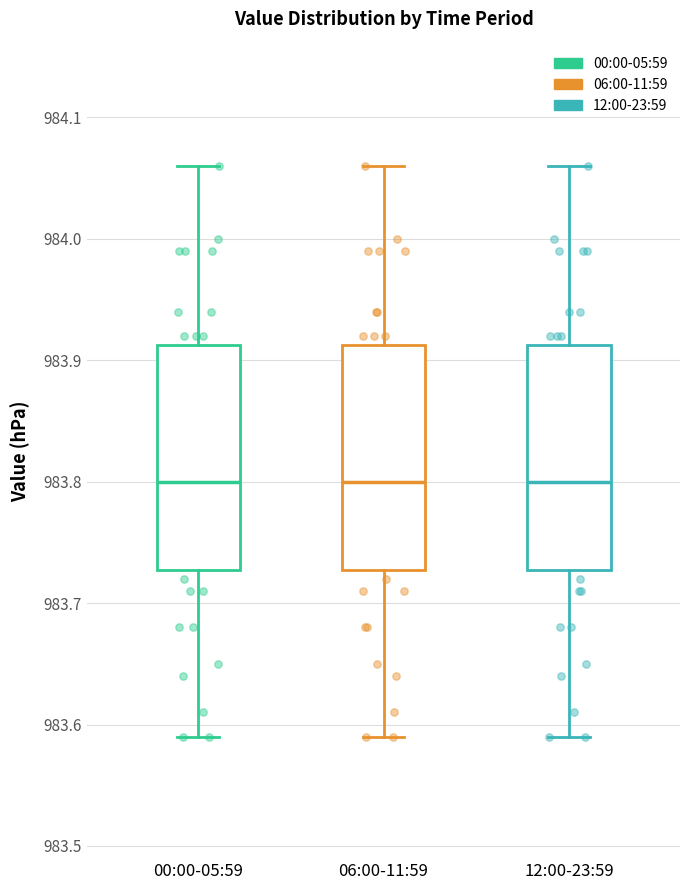

Reading left to right, transcribe this box plot: for each box, give where its median line is, the range the box spans, and where its two whiskers end, as read against the y-axis. The values are not printed on the chart, so give them approximately, as read against the axis.

00:00-05:59: median 983.80, box 983.73 to 983.91, whiskers 983.59 to 984.06
06:00-11:59: median 983.80, box 983.73 to 983.91, whiskers 983.59 to 984.06
12:00-23:59: median 983.80, box 983.73 to 983.91, whiskers 983.59 to 984.06